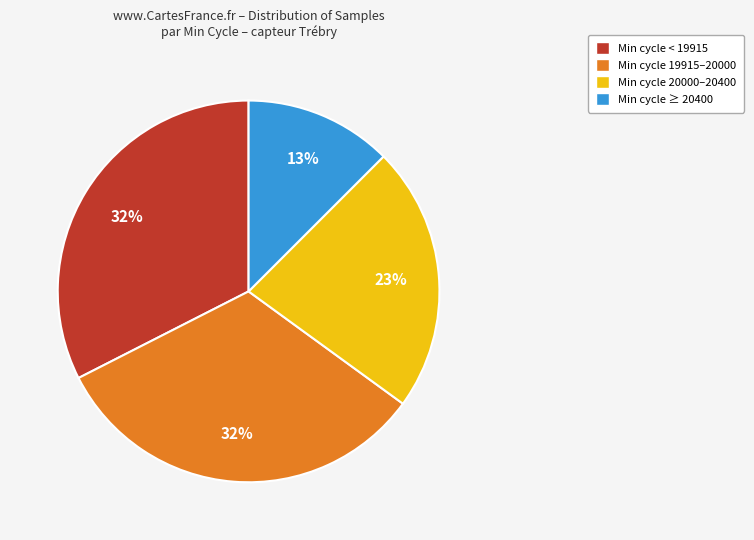

Does any single category account for the majority?

No